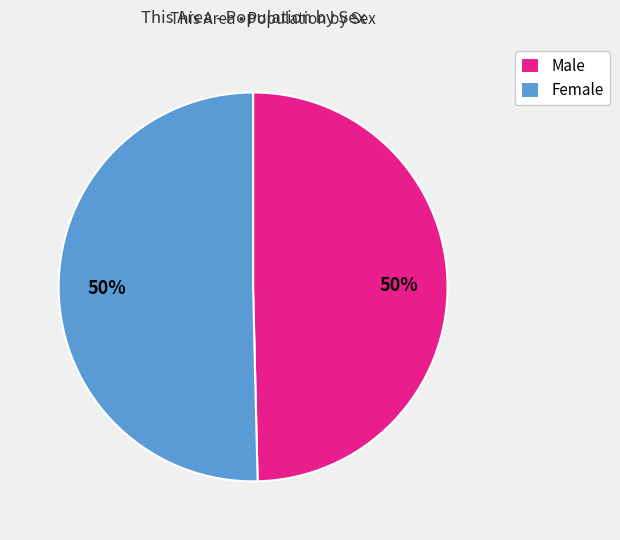

To the nearest percent, what portion does Male represent?

50%